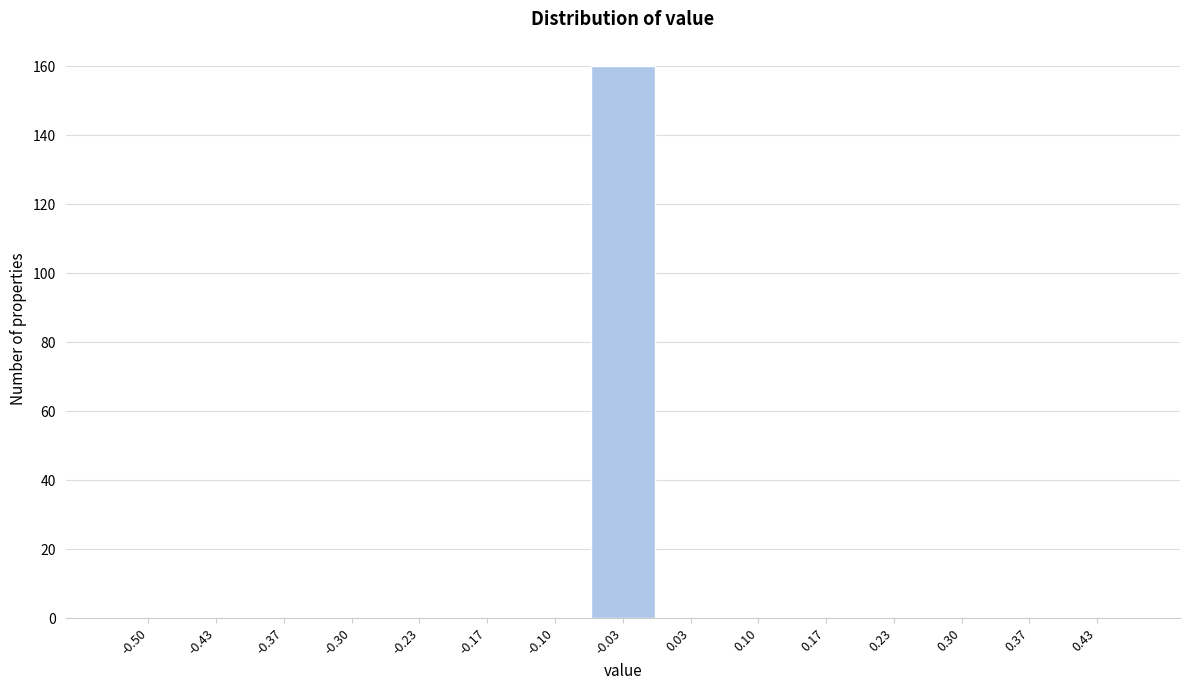

Reading right to left, list all the values displayed in this chart.

0.43=0	0.37=0	0.30=0	0.23=0	0.17=0	0.10=0	0.03=0	-0.03=160	-0.10=0	-0.17=0	-0.23=0	-0.30=0	-0.37=0	-0.43=0	-0.50=0